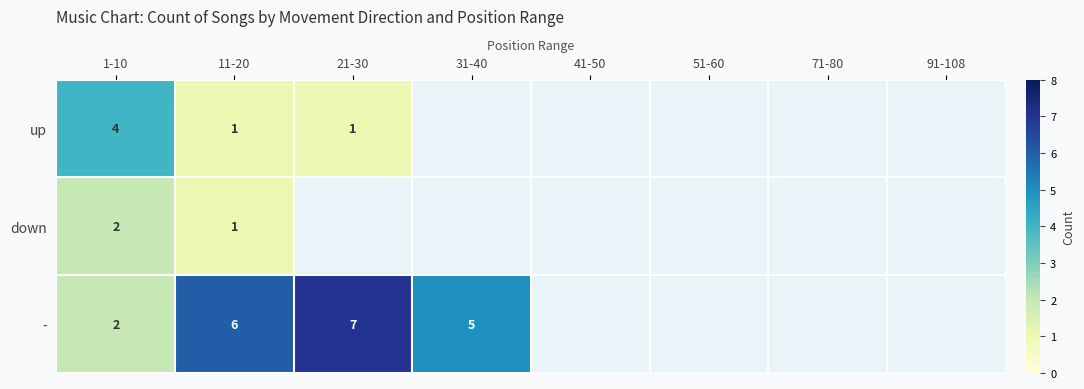

True or false: down has a value of 2 at 1-10.

True